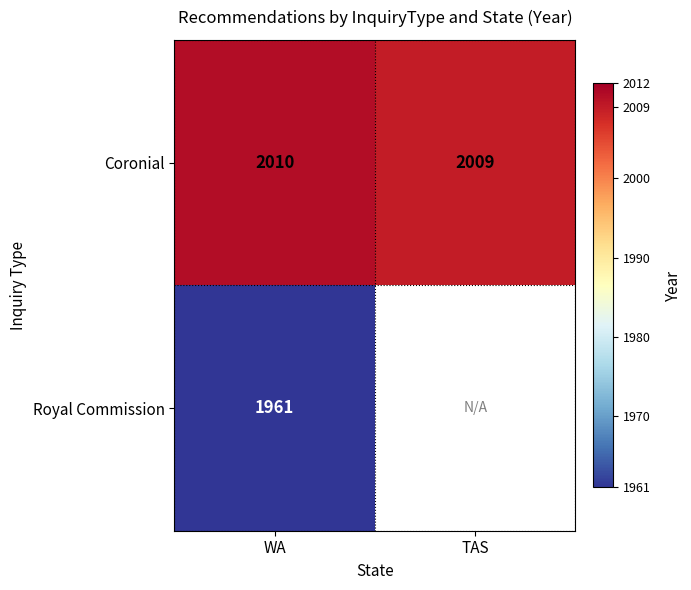

Which label corresponds to the largest value in the chart?

WA